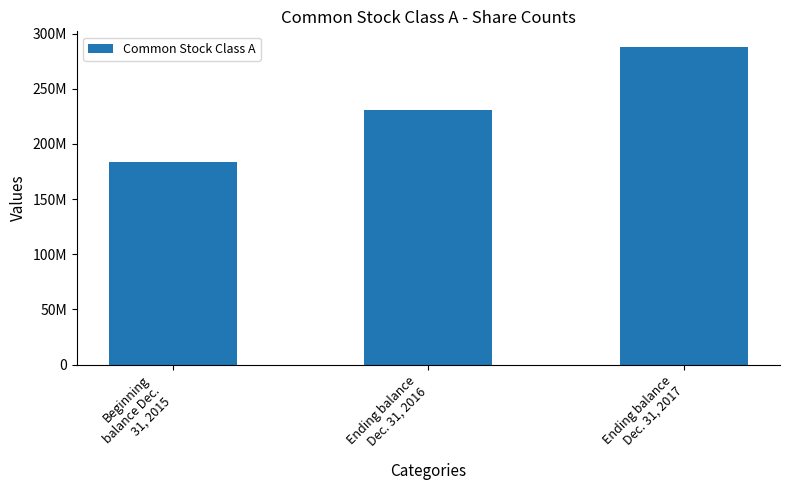

At which label is the value closest to 235781979?

Ending balance
Dec. 31, 2016